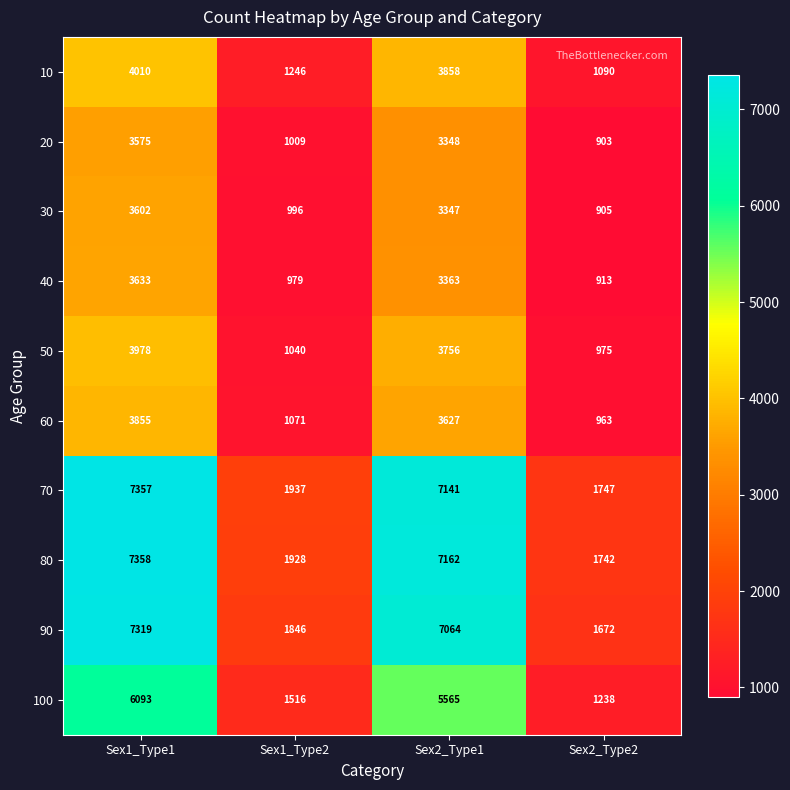

What is the sum of the 20 values at Sex1_Type2 and Sex2_Type1?

4357